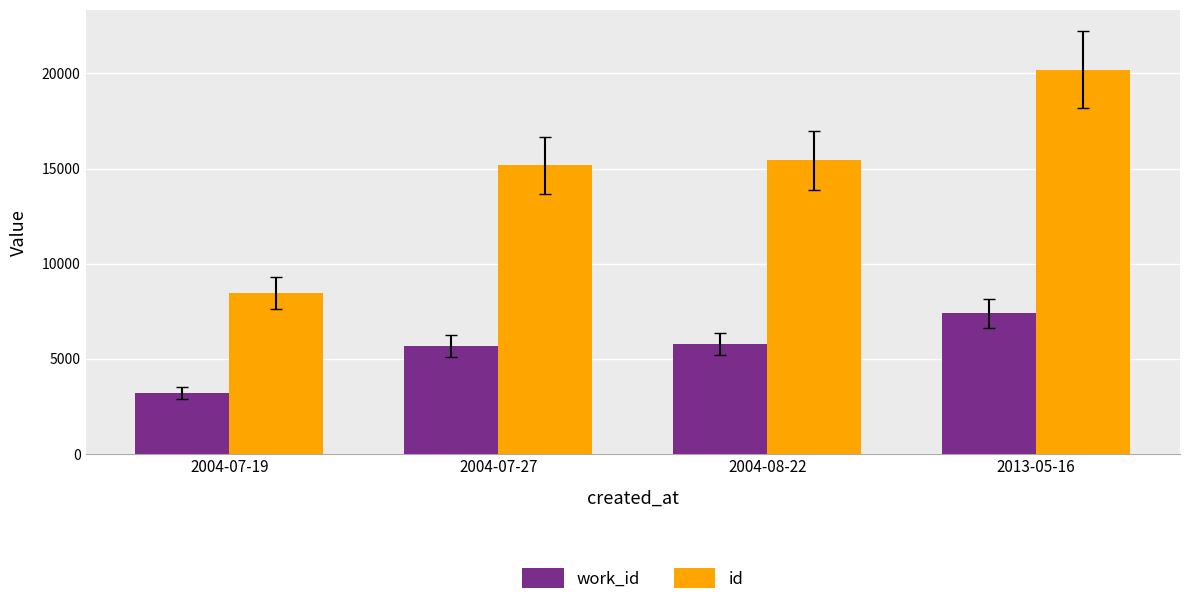

The value of id at 2004-08-22 is 15428. True or false?

True